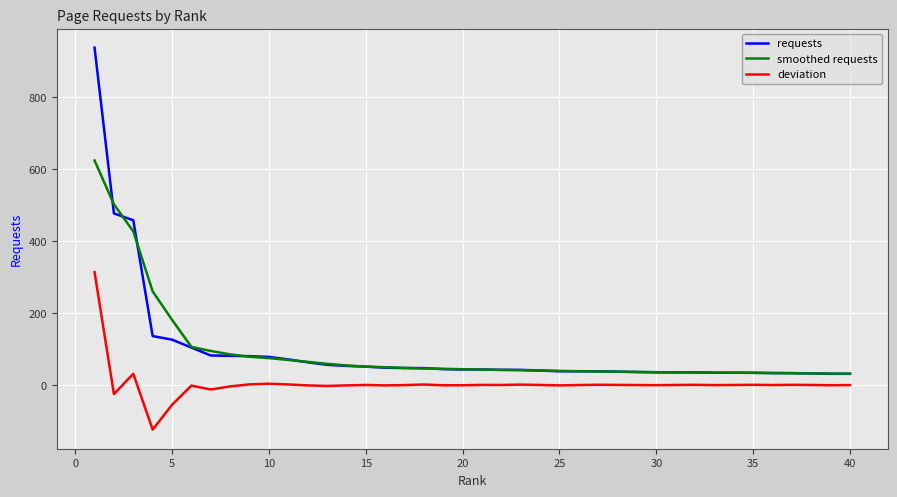

What is the lowest value of the smoothed requests series?

31.3